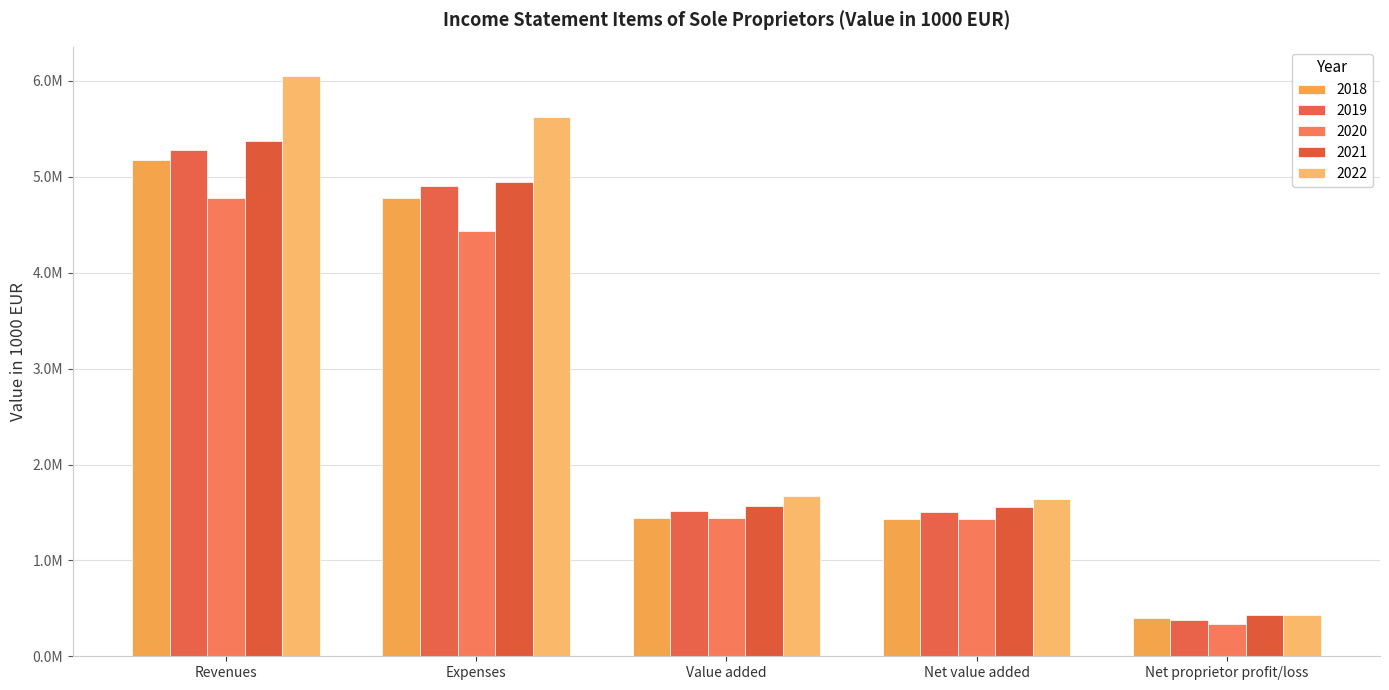

Does the chart contain any negative values?

No